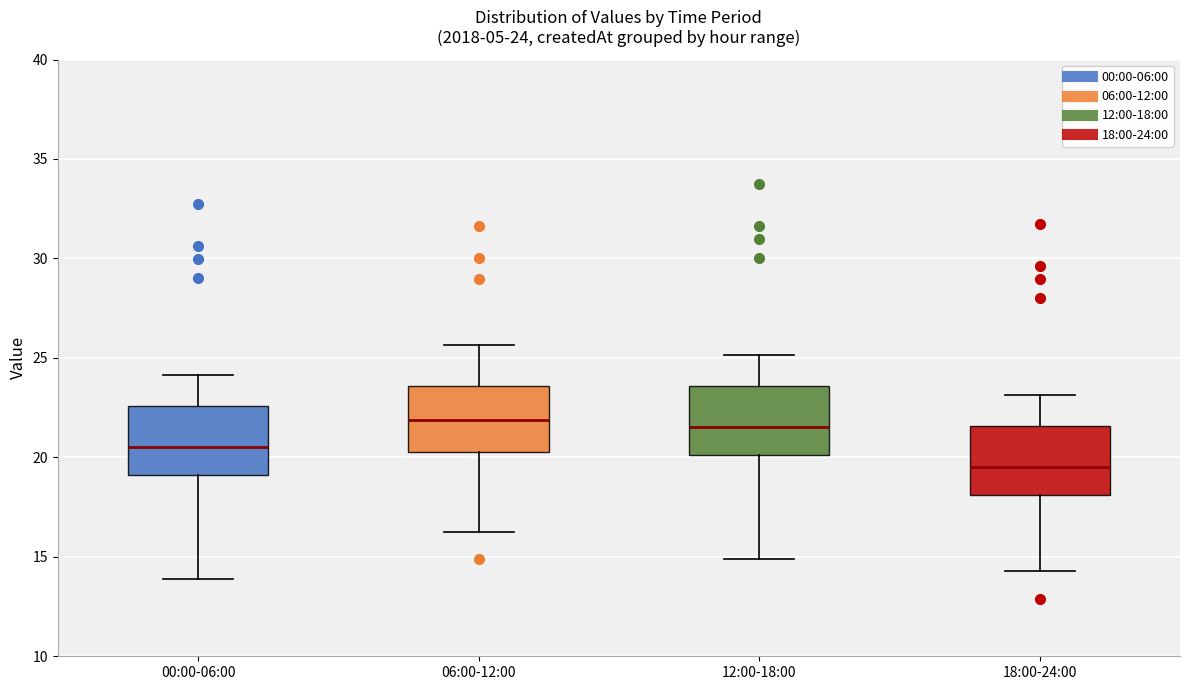

Which box has the lowest median line?

18:00-24:00